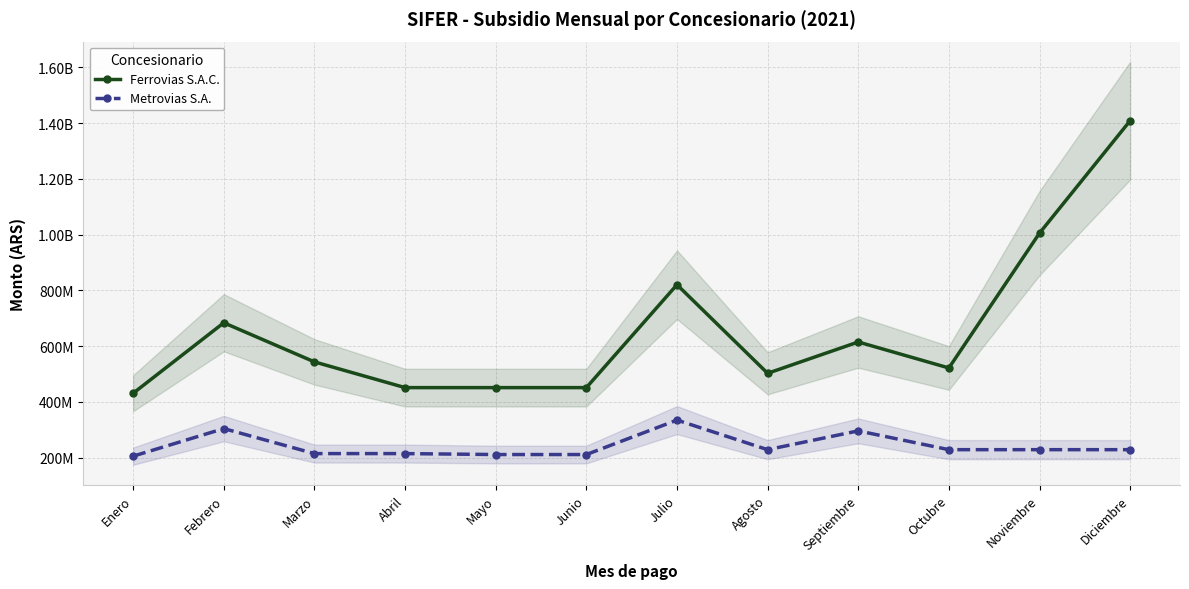

True or false: Metrovias S.A. and Ferrovias S.A.C. cross at least once.

False